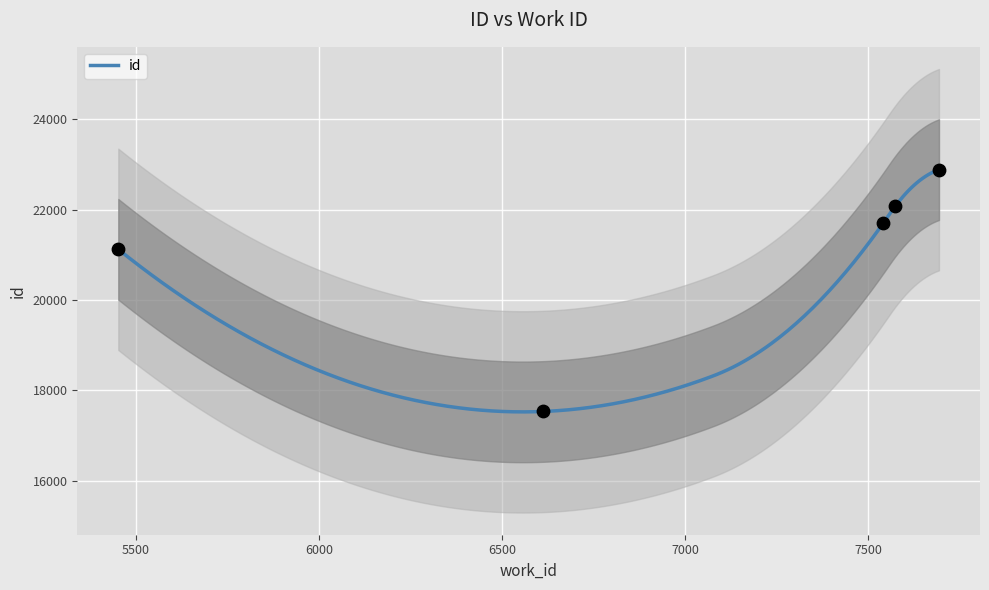

What is the change in value from 6611 to 7542?

+4167